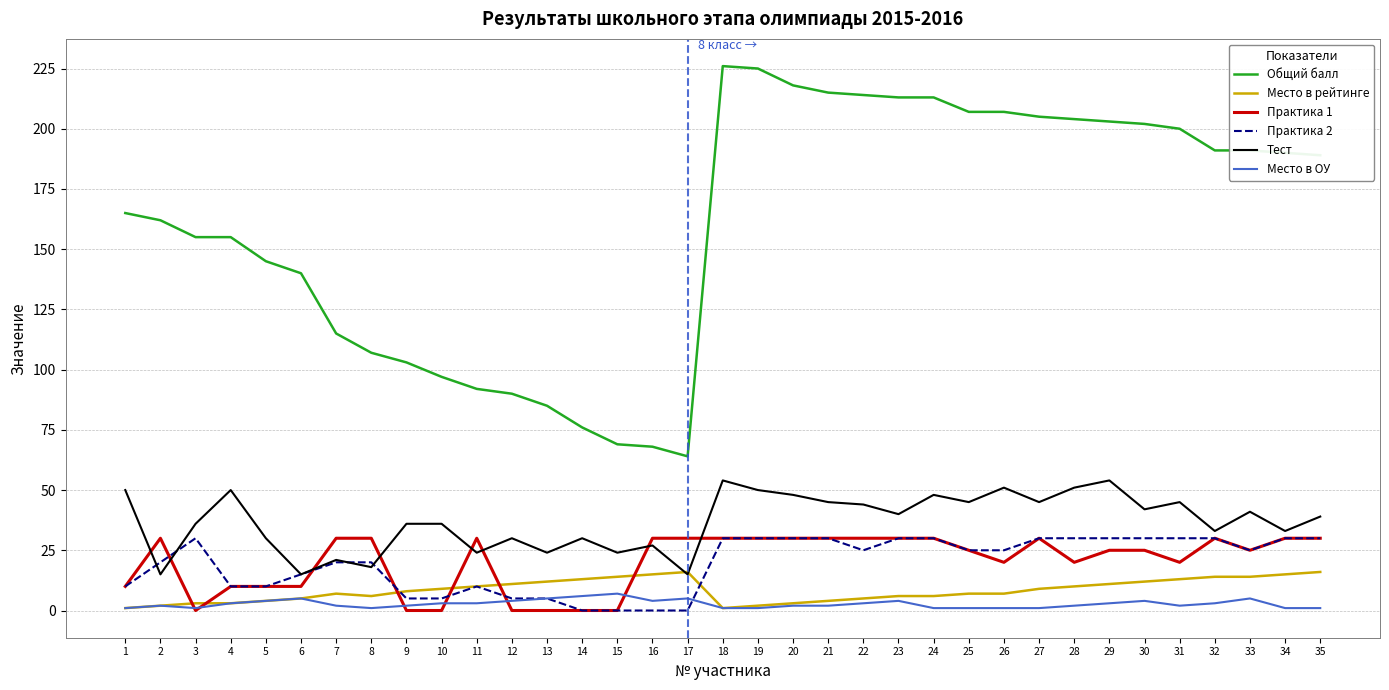

Is the value of Тест at 2 greater than the value of Место в ОУ at 14?

Yes